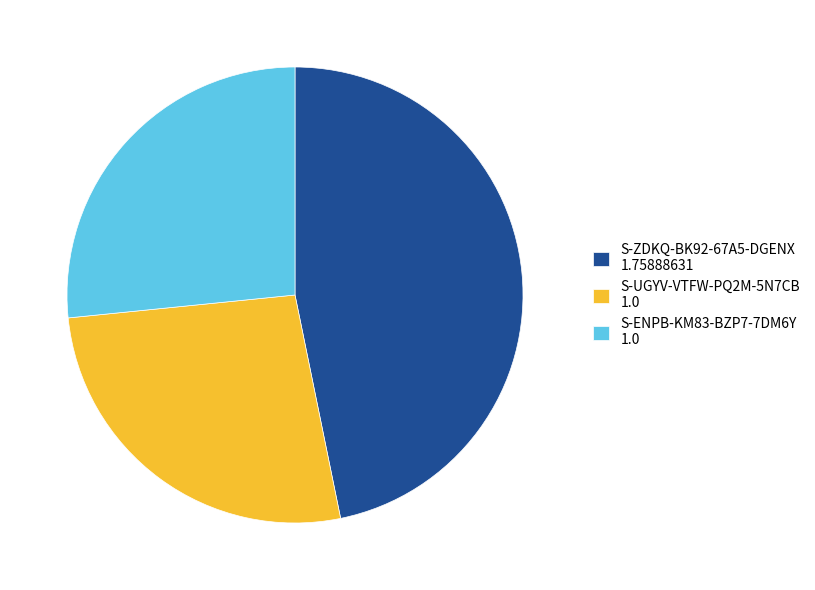

Is there a majority slice in this chart?

No